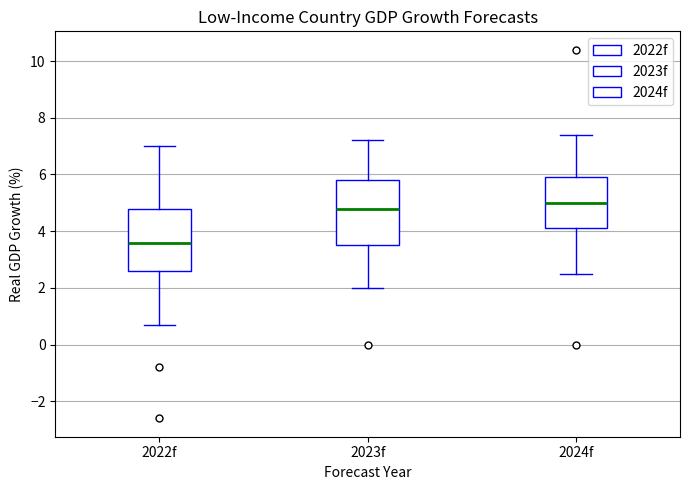

Reading left to right, read every box against the y-axis: the position of its median line, the range the box covers, and the ends of its whiskers. The values are not printed on the chart, so give them approximately, as read against the axis.

2022f: median 3.6, box 2.6 to 4.8, whiskers 0.8 to 7.0
2023f: median 4.8, box 3.6 to 5.8, whiskers 2.0 to 7.2
2024f: median 5.0, box 4.2 to 6.0, whiskers 2.6 to 7.4